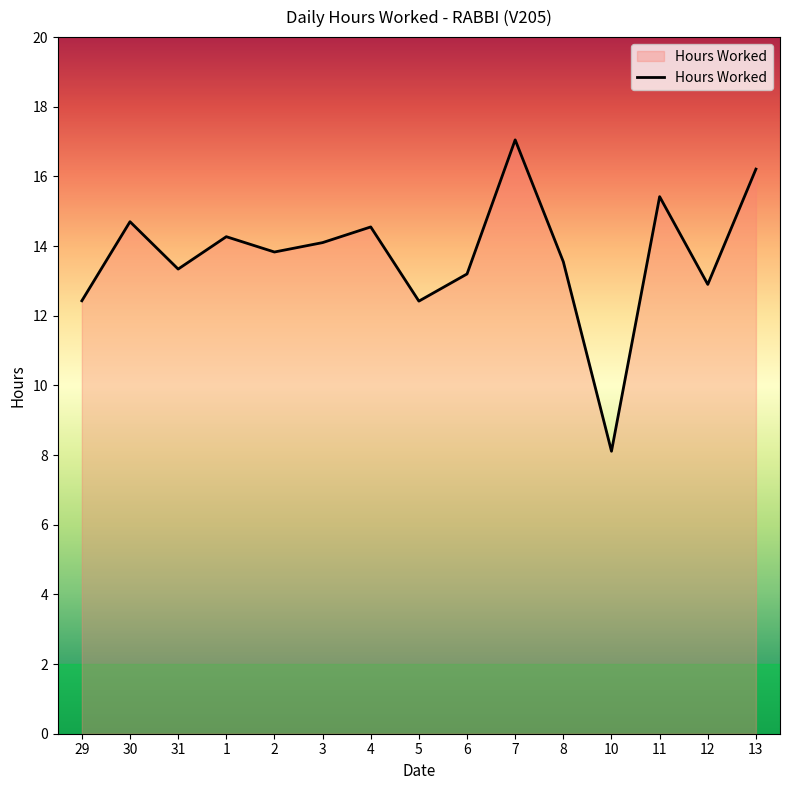

Reading left to right, transcribe all the data shown in this chart.

29=12.4	30=14.7	31=13.3	1=14.3	2=13.8	3=14.1	4=14.6	5=12.4	6=13.2	7=17.1	8=13.6	10=8.1	11=15.4	12=12.9	13=16.2